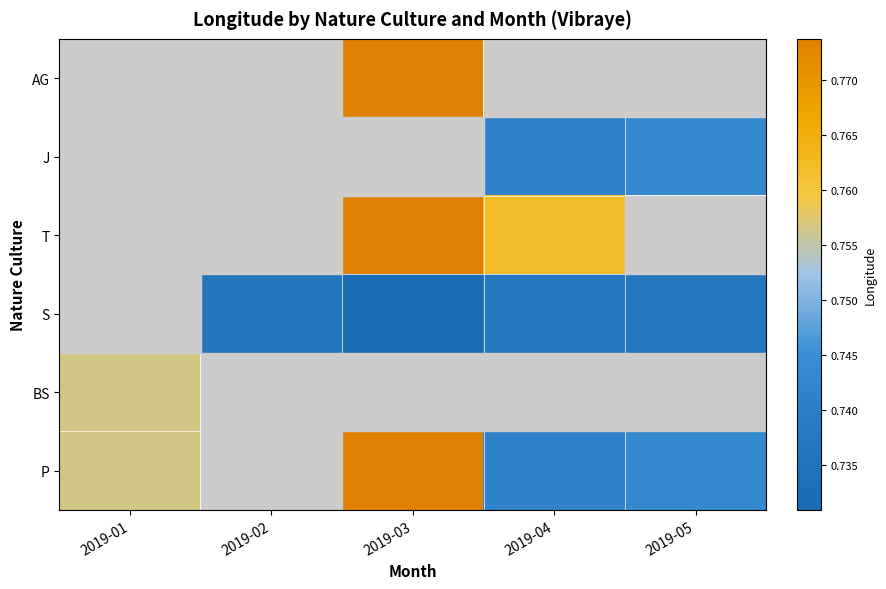

Is the value of AG at 2019-05 greater than the value of BS at 2019-05?

No